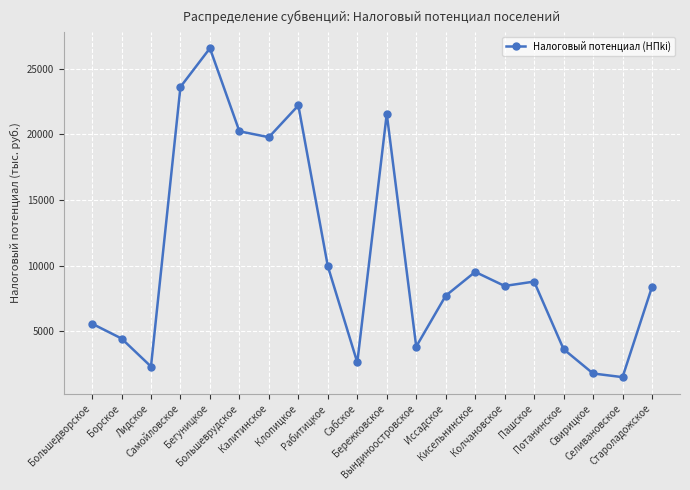

How many points are higher than both their immediate neighbors (excluding endpoints)?

5